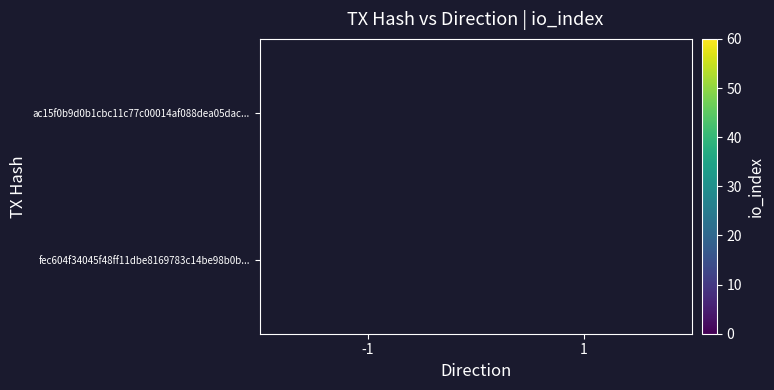

At how many categories does at least one series exceed 49?

1